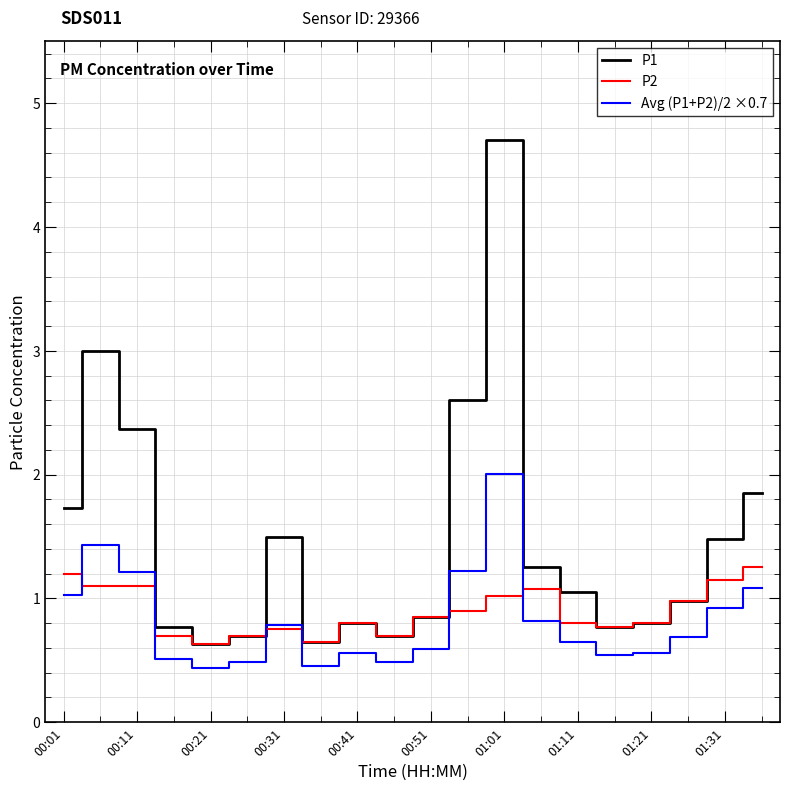

Which series has the largest range (max minus min)?

P1